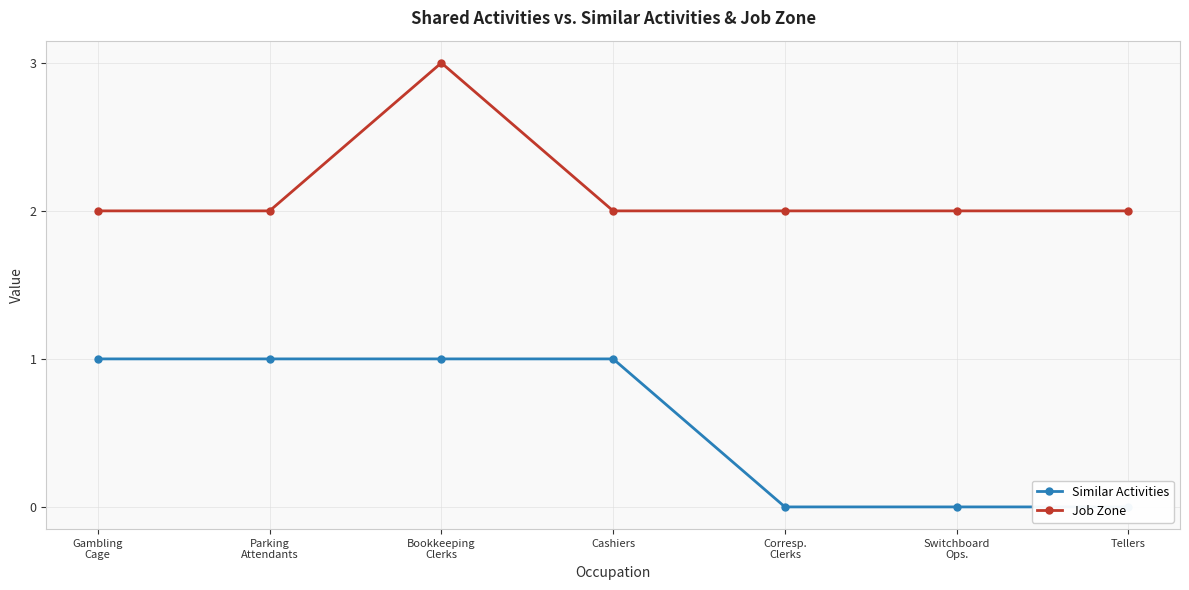

What is the difference between the highest and lowest values at Corresp.
Clerks?

2